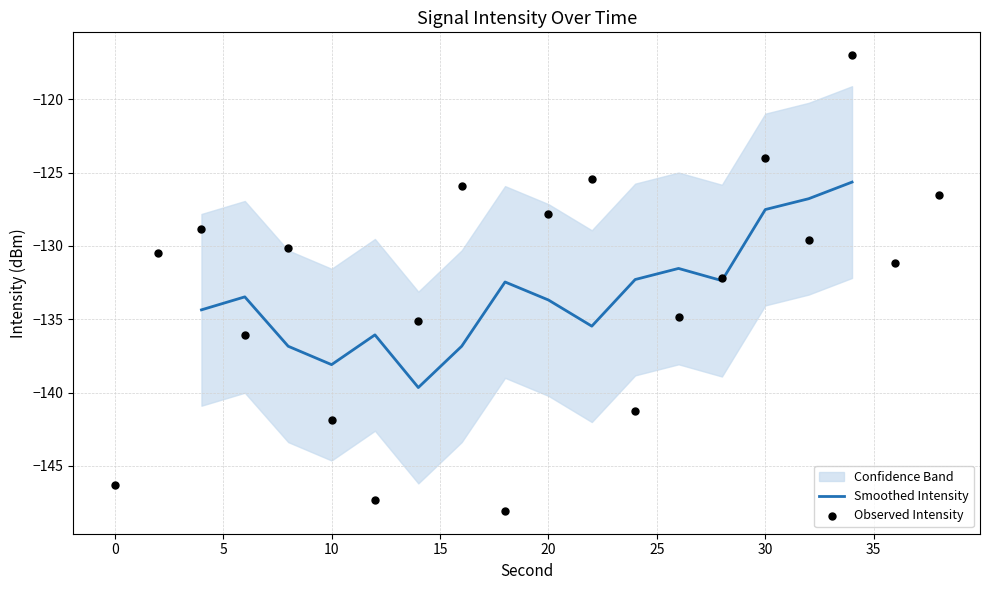

Between 30 and 36, which is larger?

30